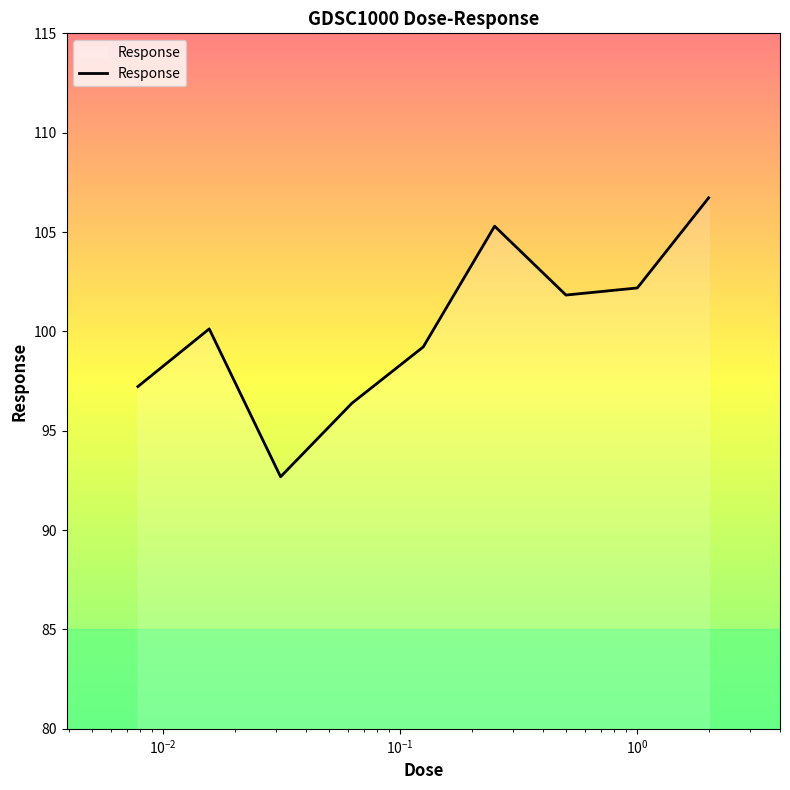

What is the smallest value displayed?

92.7